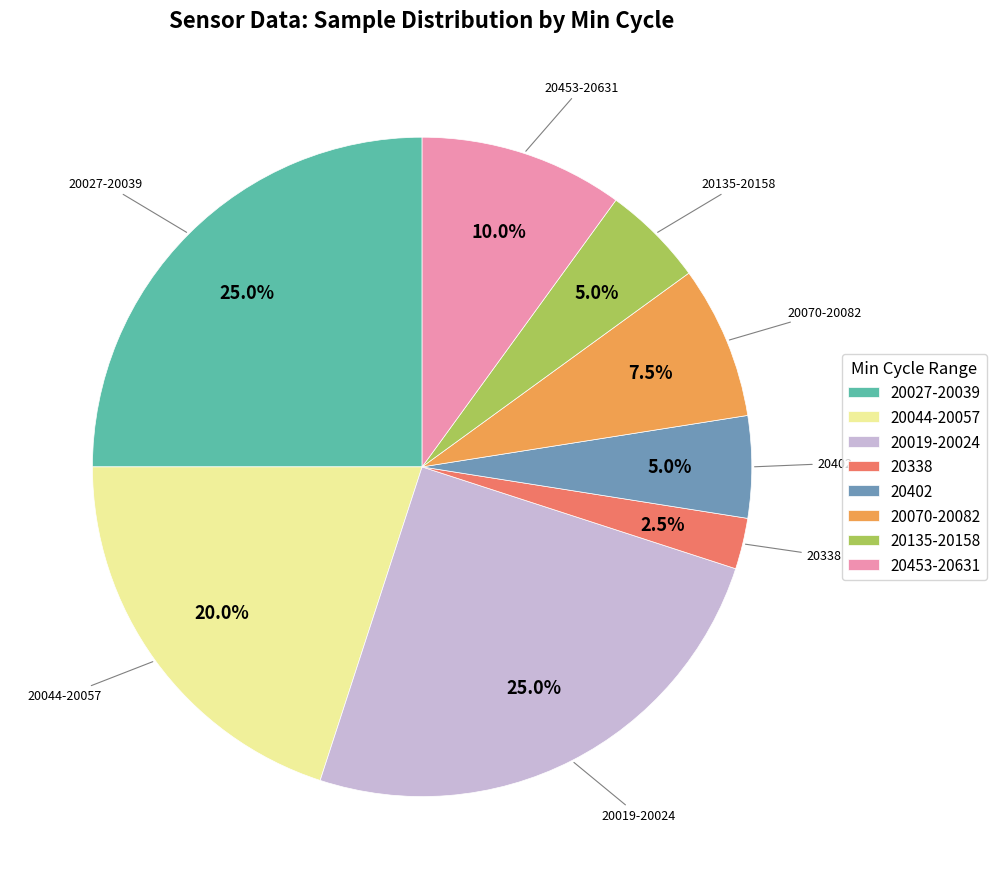

Is there any slice that represents more than half of the pie?

No